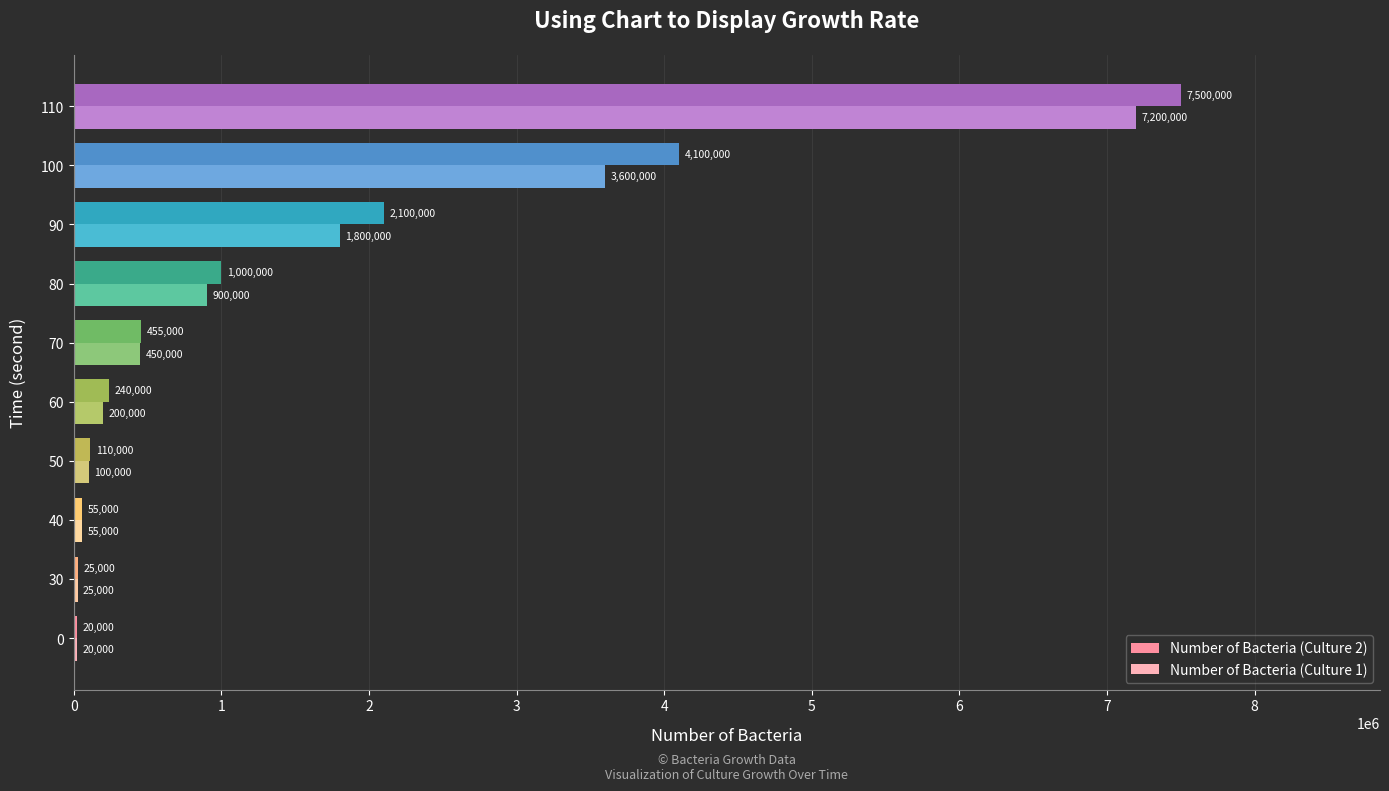

What is the sum of the Number of Bacteria (Culture 2) values at 70 and 110?

7955000